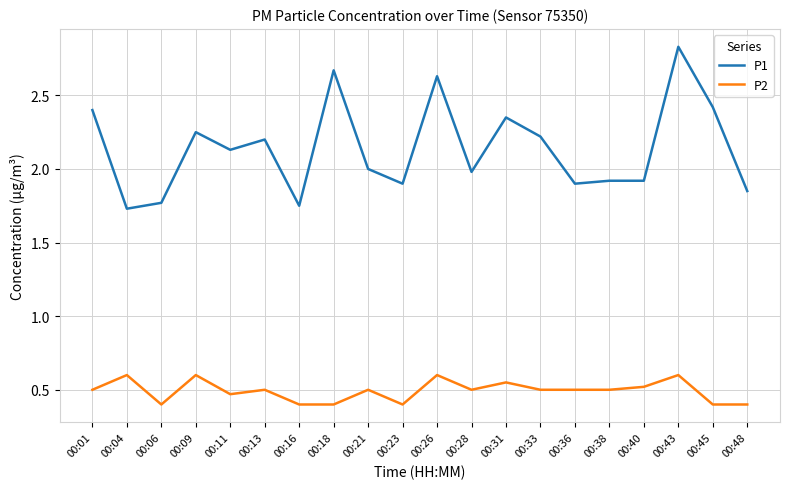

Is it true that P2 equals 0.4 at 00:18?

True